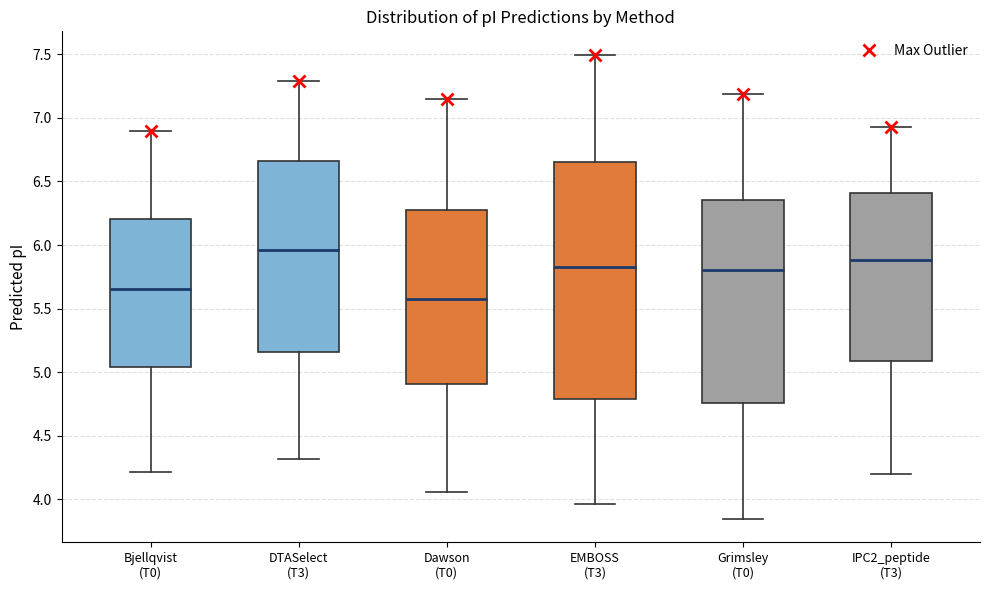

Reading left to right, read every box against the y-axis: the position of its median line, the range the box covers, and the ends of its whiskers. The values are not printed on the chart, so give them approximately, as read against the axis.

Bjellqvist (T0): median 5.65, box 5.05 to 6.20, whiskers 4.20 to 6.90
DTASelect (T3): median 5.95, box 5.15 to 6.65, whiskers 4.30 to 7.30
Dawson (T0): median 5.60, box 4.90 to 6.25, whiskers 4.05 to 7.15
EMBOSS (T3): median 5.85, box 4.80 to 6.65, whiskers 3.95 to 7.50
Grimsley (T0): median 5.80, box 4.75 to 6.35, whiskers 3.85 to 7.20
IPC2_peptide (T3): median 5.90, box 5.10 to 6.40, whiskers 4.20 to 6.95